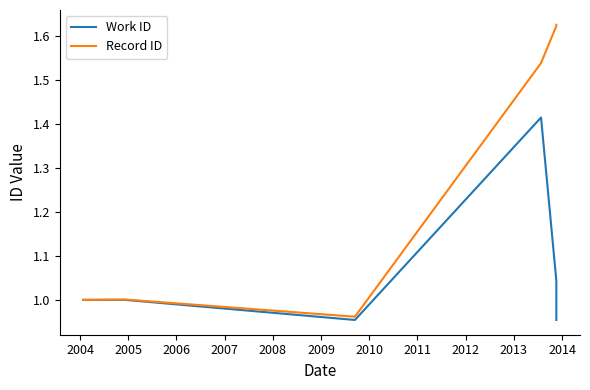

What is the average value of the Work ID series?

1.1